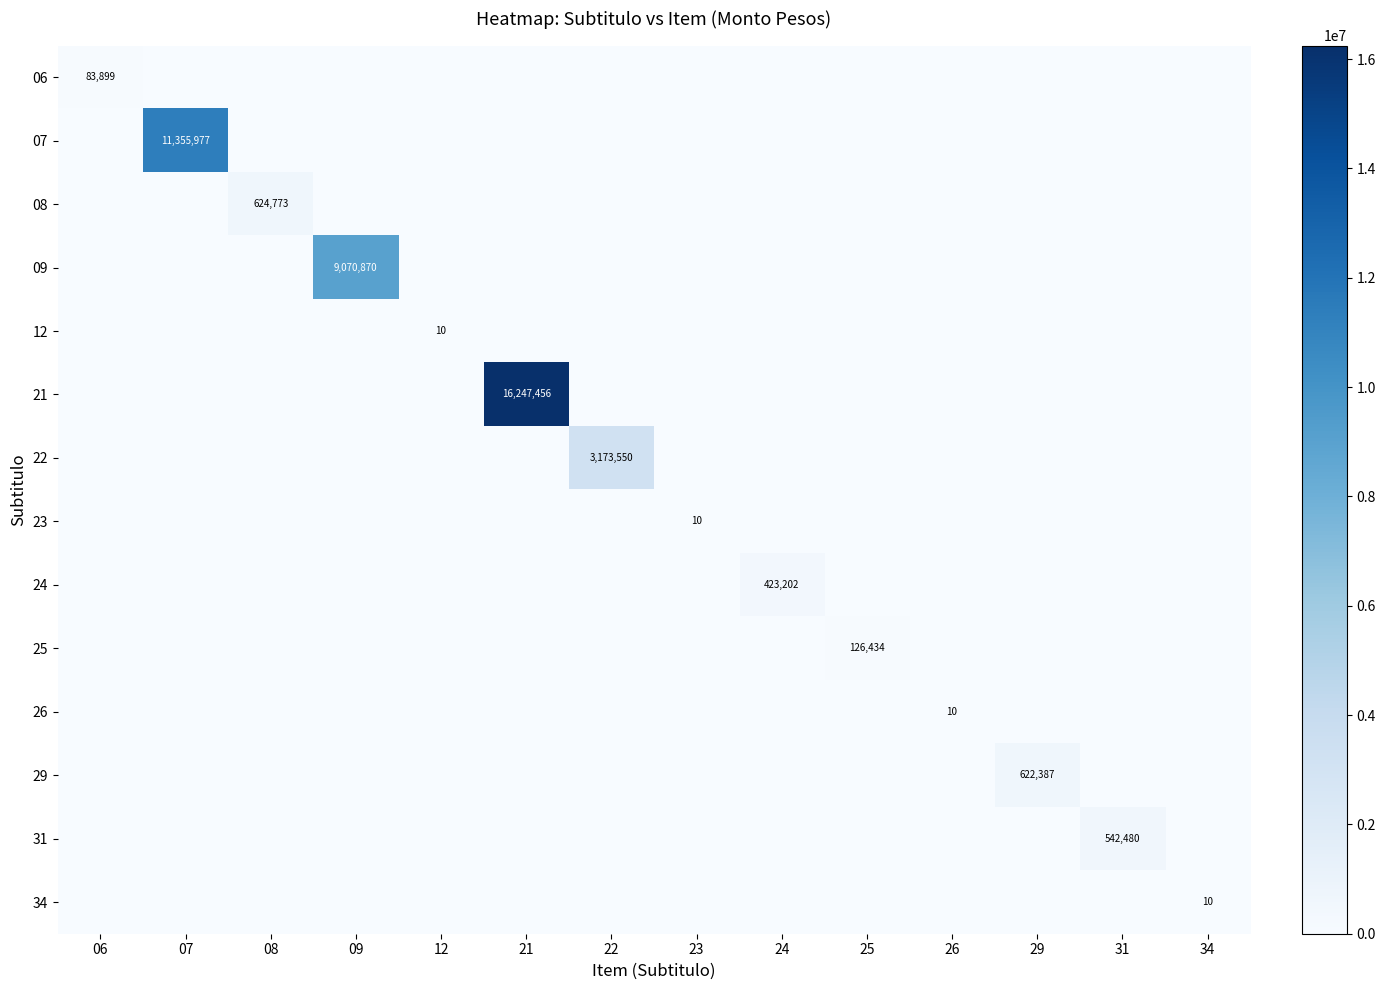

What is the total value across all series at 26?

10